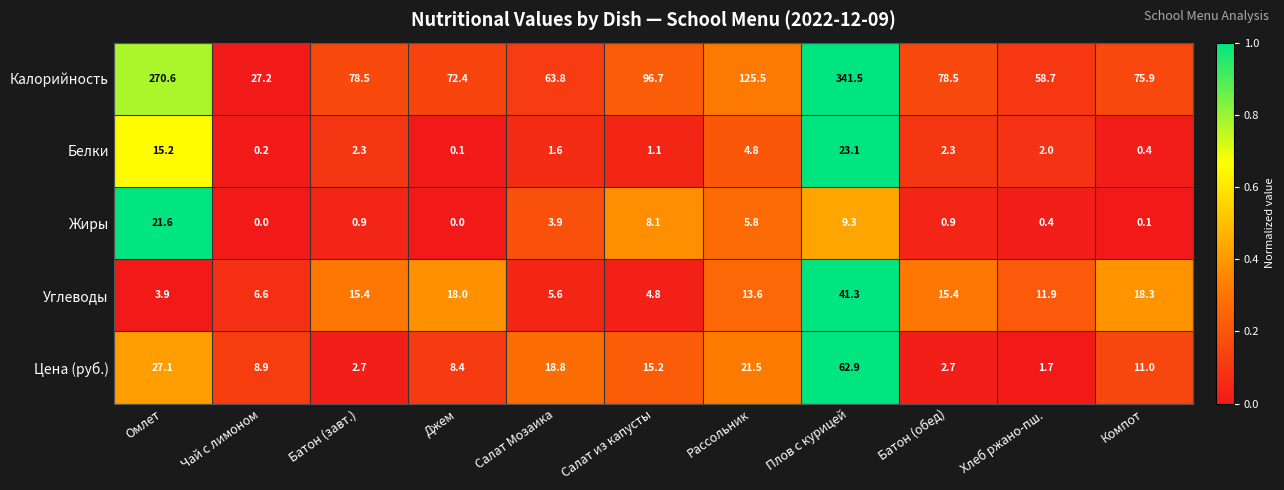

Which category has the lowest value in the Калорийность series?

Чай с лимоном